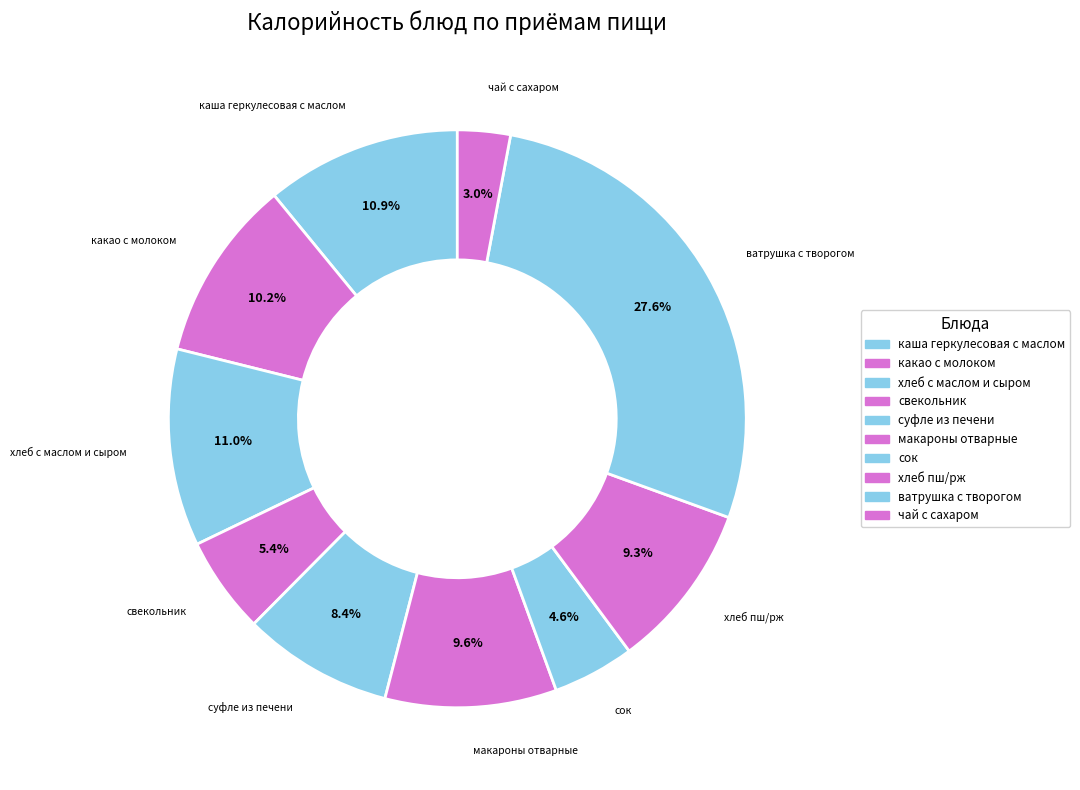

Rank the categories by value from highest to lowest.

ватрушка с творогом, хлеб с маслом и сыром, каша геркулесовая с маслом, какао с молоком, макороны отварные, хлеб пш/рж, суфле из печени, свекольник, сок, чай с сахаром